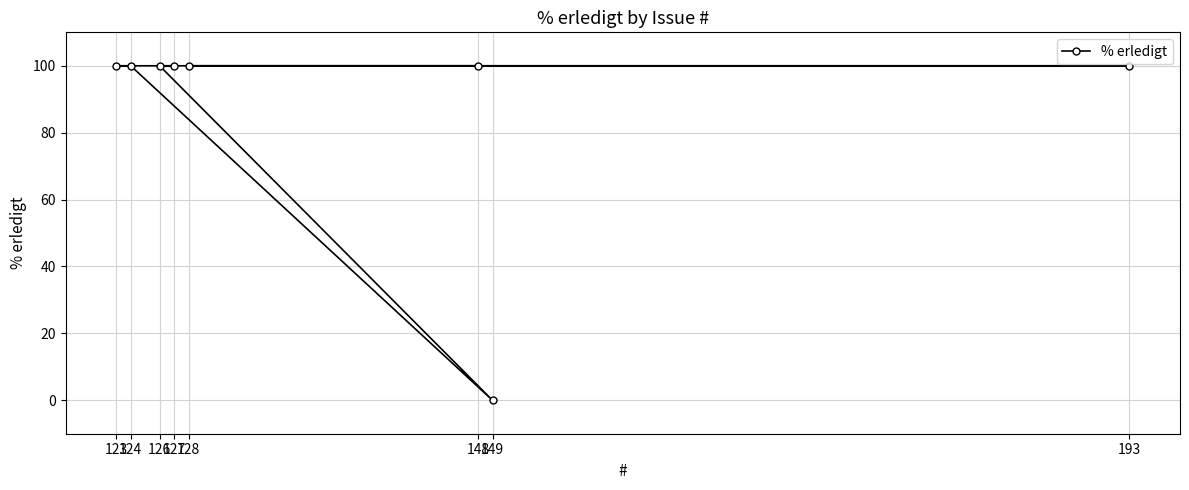

What is the maximum value shown in the chart?

100